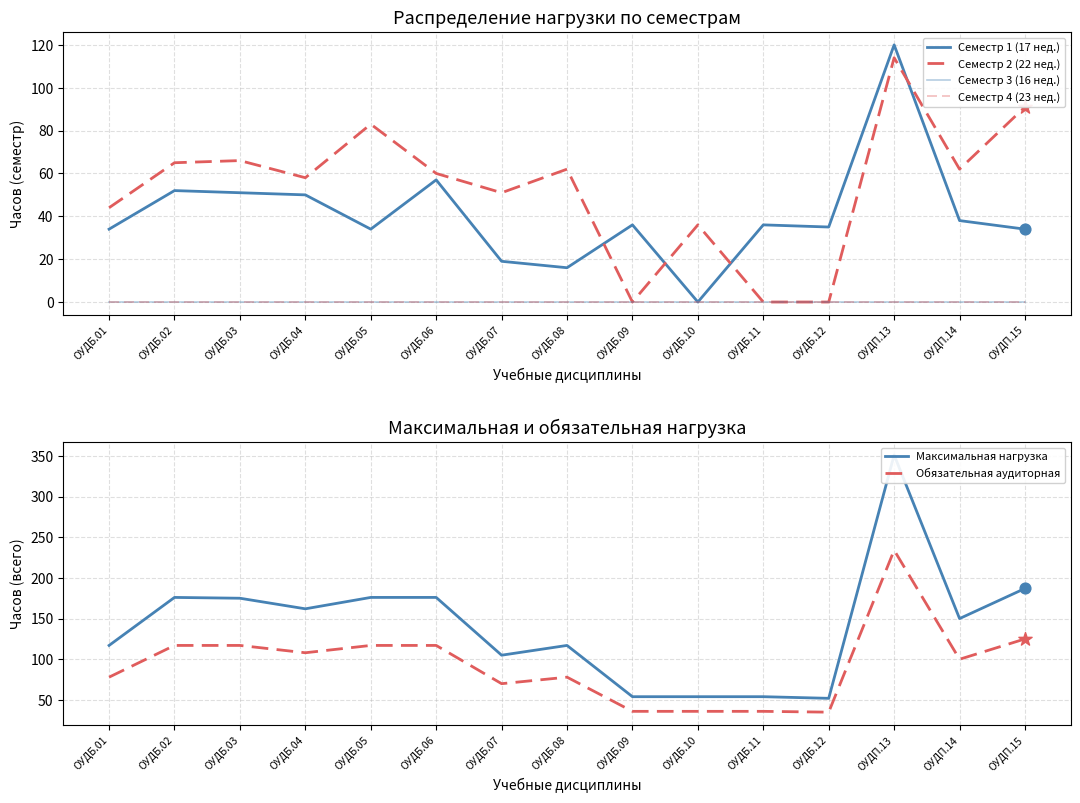

What are all the series names shown in the legend?

Семестр 1 (17 нед.), Семестр 2 (22 нед.), Семестр 3 (16 нед.), Семестр 4 (23 нед.), Максимальная нагрузка, Обязательная аудиторная